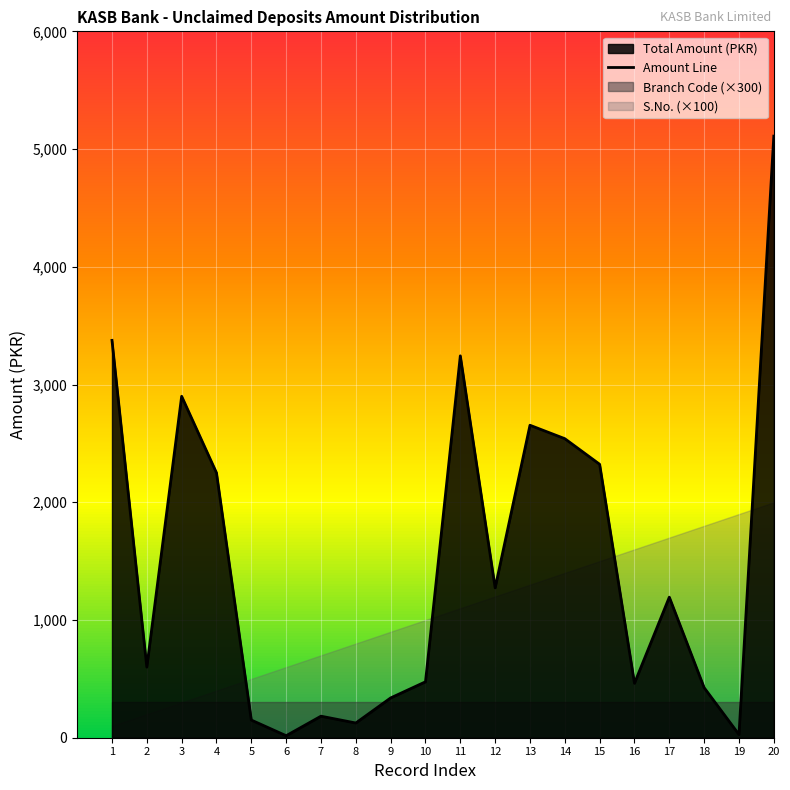

Reading right to left, transcribe all the data shown in this chart.

20=5110.0	19=27.0	18=425.0	17=1194.0	16=462.5	15=2322.5	14=2540.0	13=2654.1	12=1273.0	11=3243.6	10=475.0	9=338.0	8=125.0	7=183.0	6=17.0	5=150.0	4=2250.0	3=2900.0	2=600.0	1=3375.0